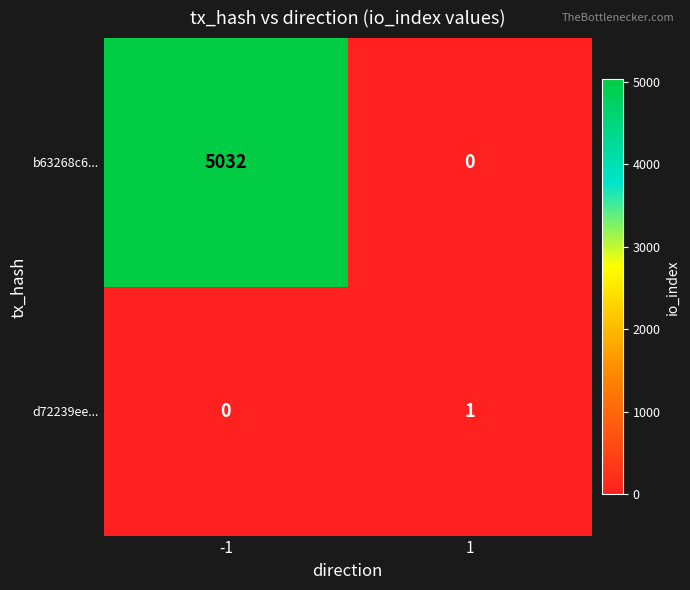

Reading left to right, list all the values displayed in this chart.

b63268c6...: 5032	0
d72239ee...: 0	1